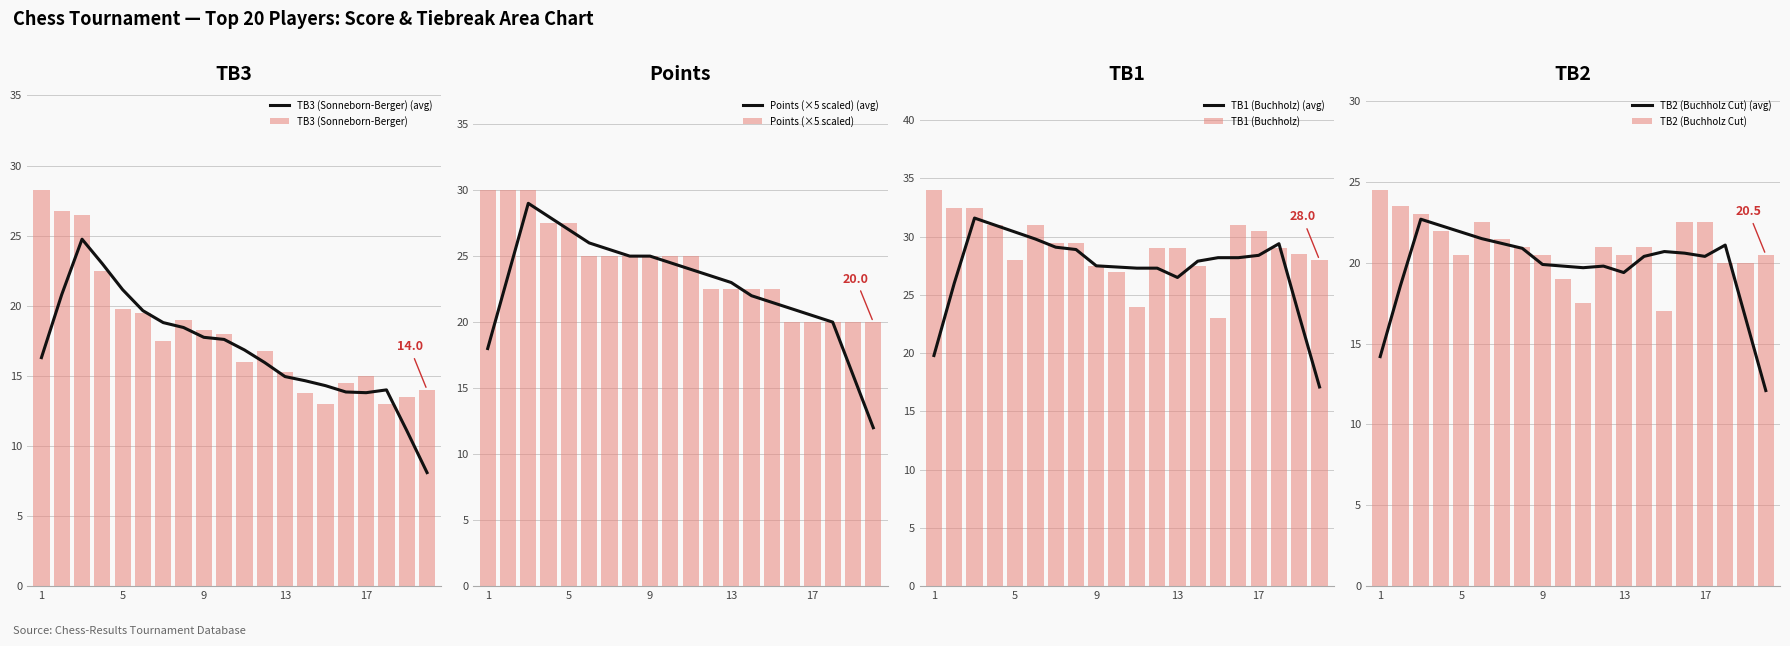

What is the smallest value displayed?

13.0